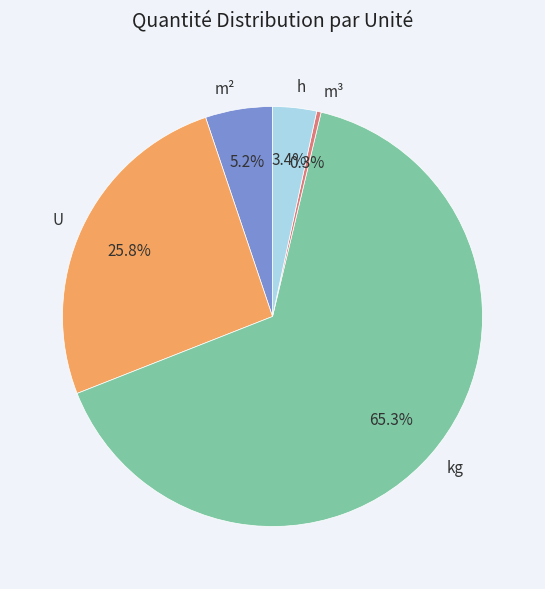

Combined, do m³ and h account for over 50%?

No